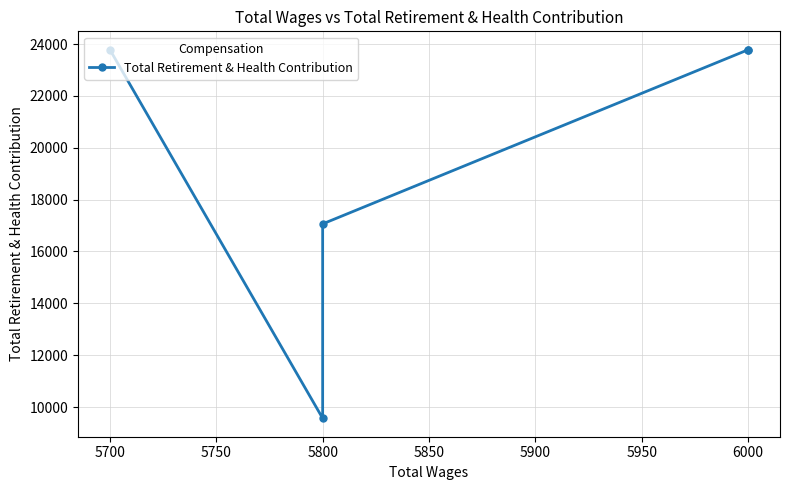

How many interior local valleys (lower than both neighbors) does the data have?

1